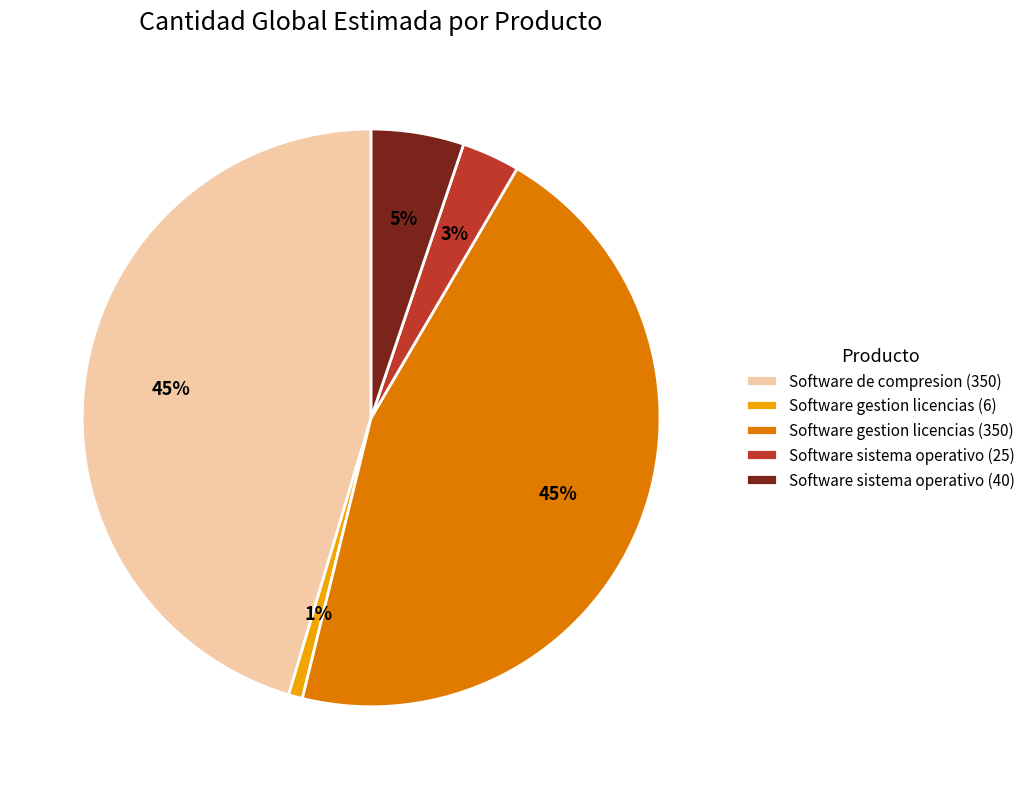

Count the number of slices in the pie.

5